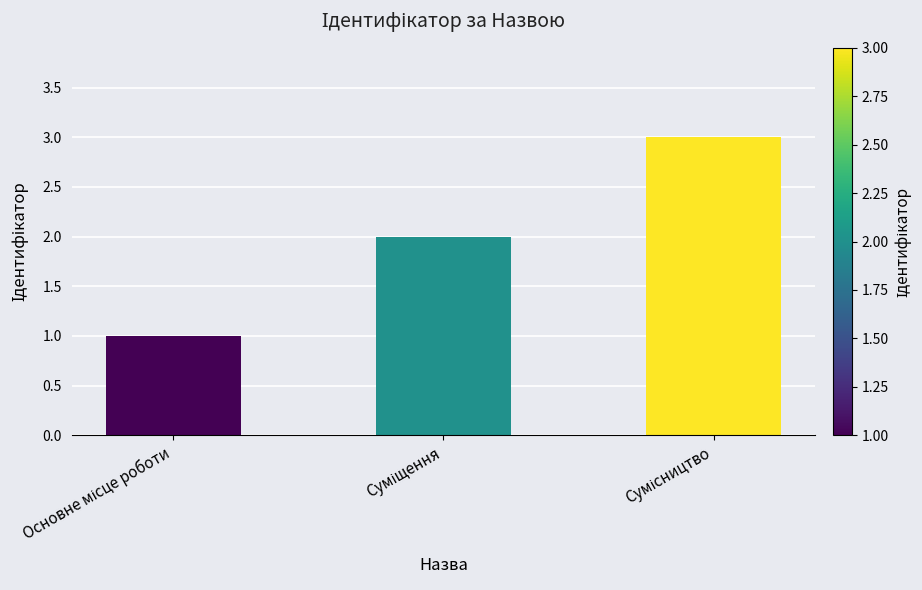

What is the sum of all values?

6